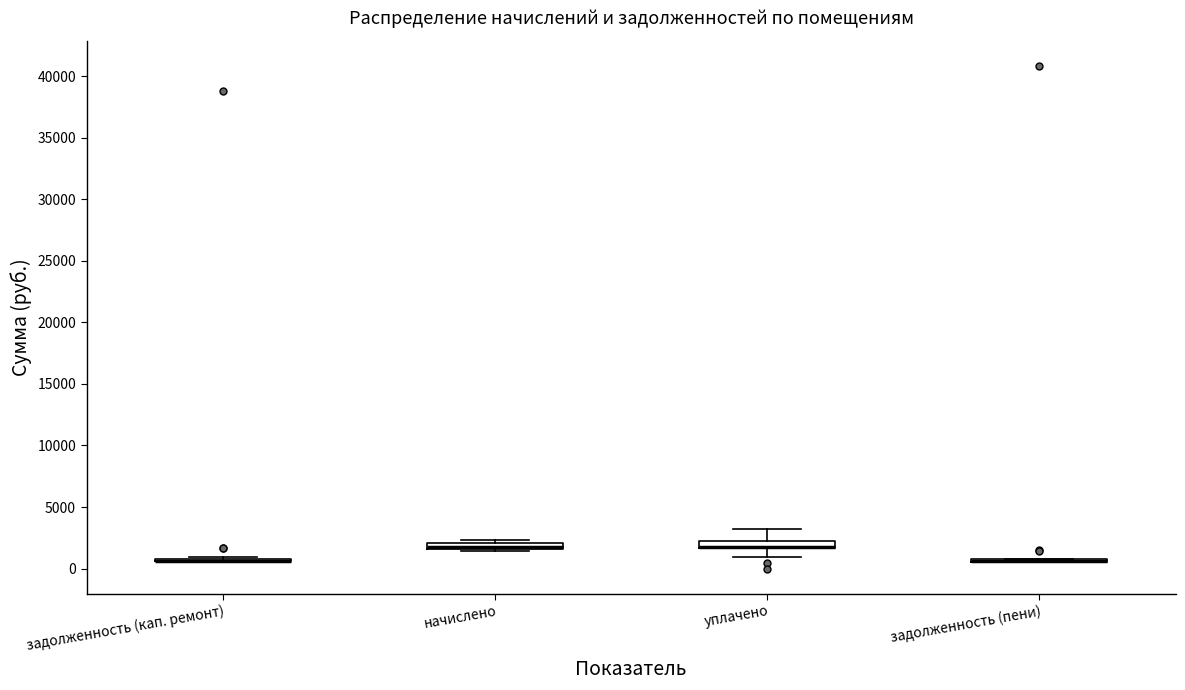

Where does the upper whisker of the box for уплачено end on the y-axis? The values are not printed on the chart, so give them approximately, as read against the axis.

3000